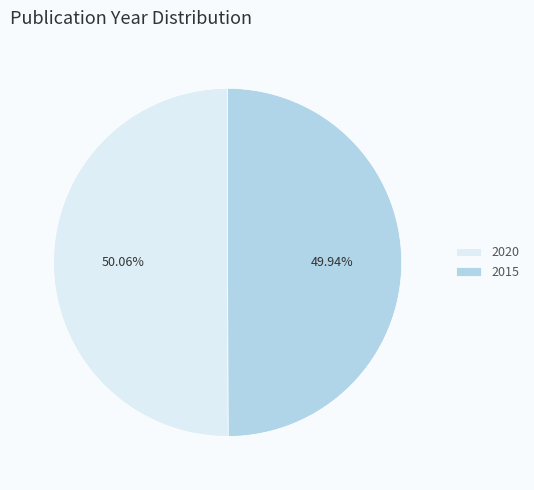

Is it true that 2020 is 56% of the pie?

False